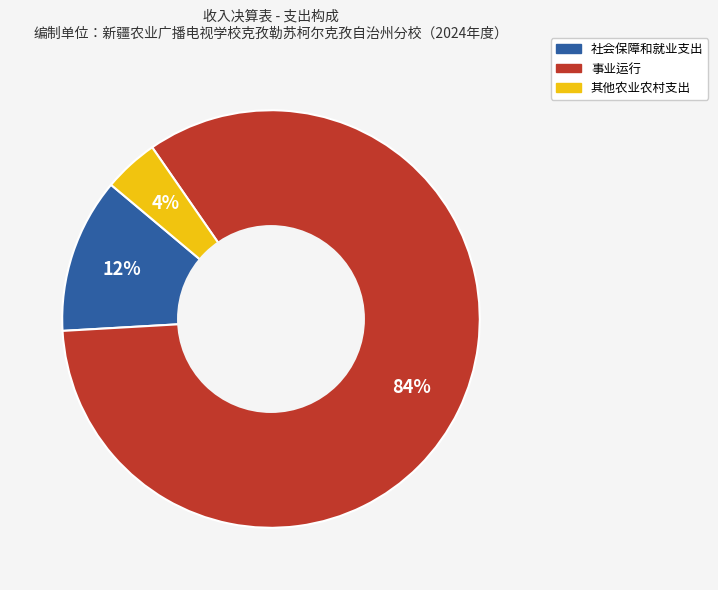

What is the ratio of the value at 事业运行 to the value at 社会保障和就业支出?

7.0